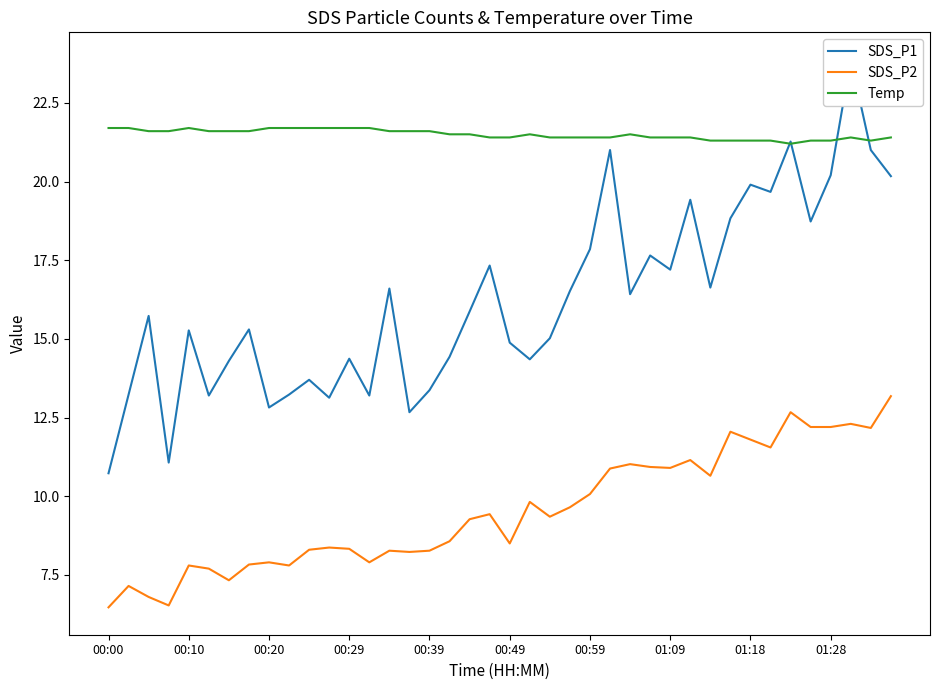

Does the chart have visible grid lines?

No